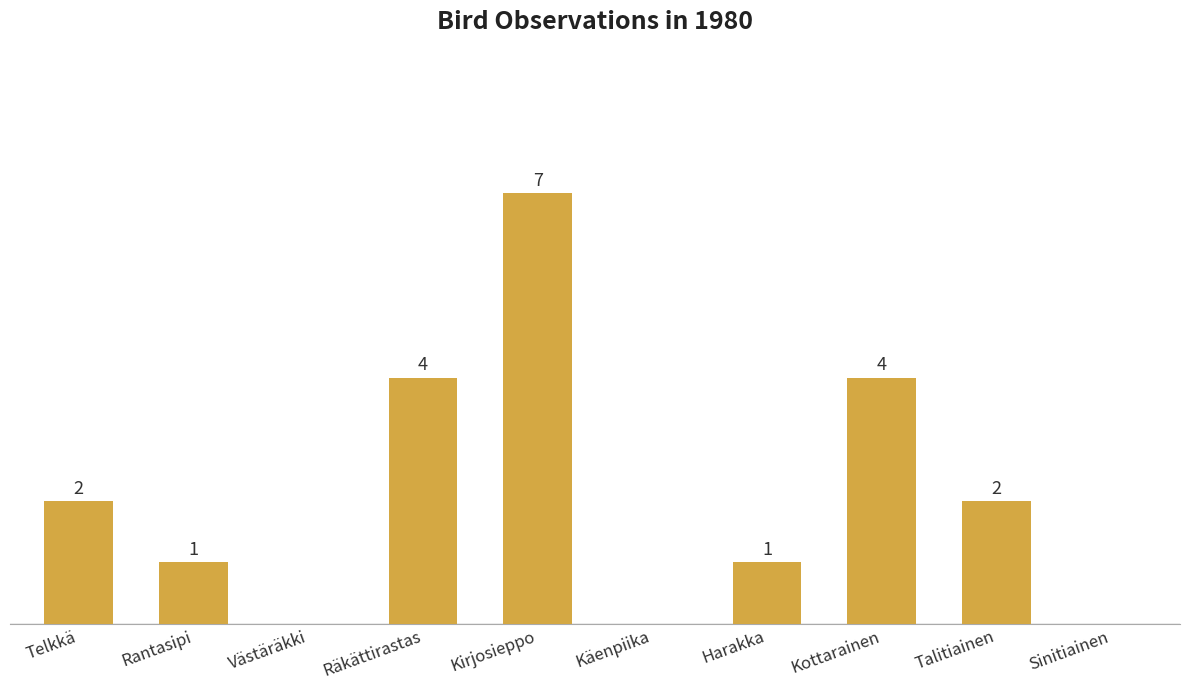

Which has a higher value, Kottarainen or Talitiainen?

Kottarainen